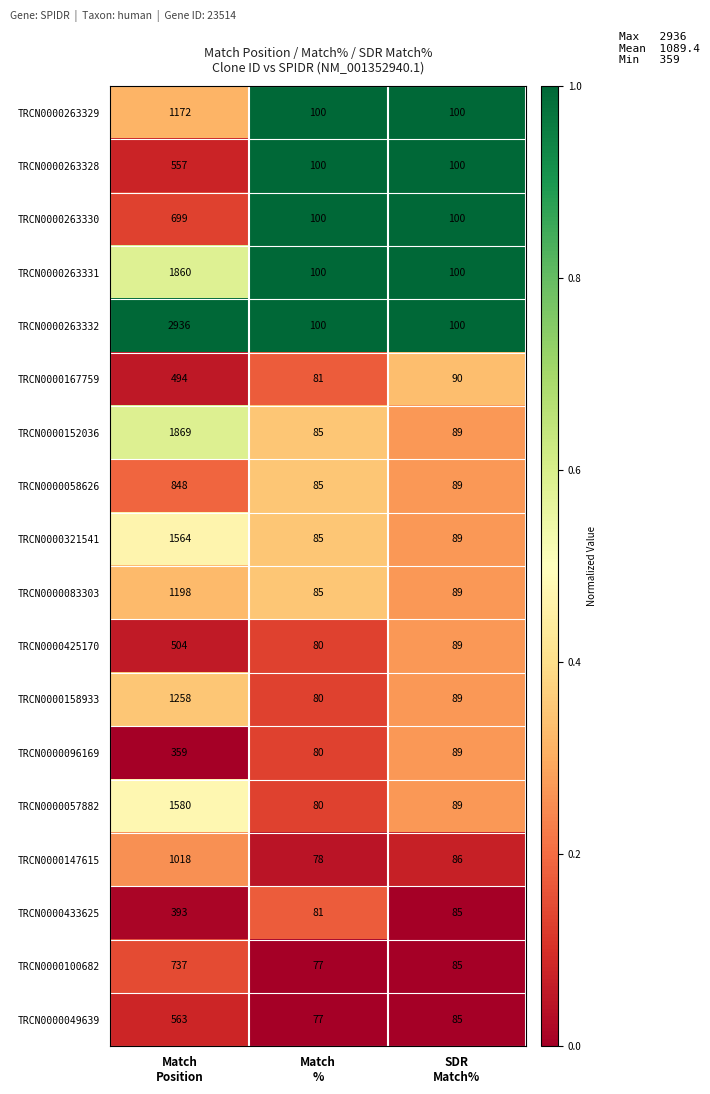

Which series has the largest total across all categories?

TRCN0000263332